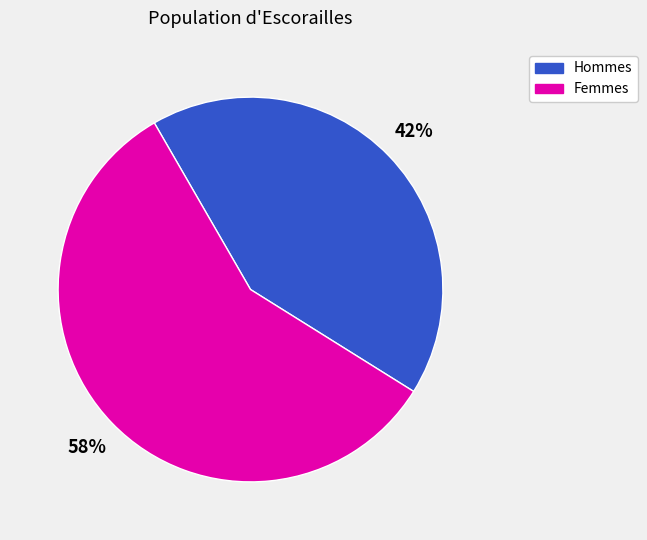

To the nearest percent, what is the average slice percentage?

50%